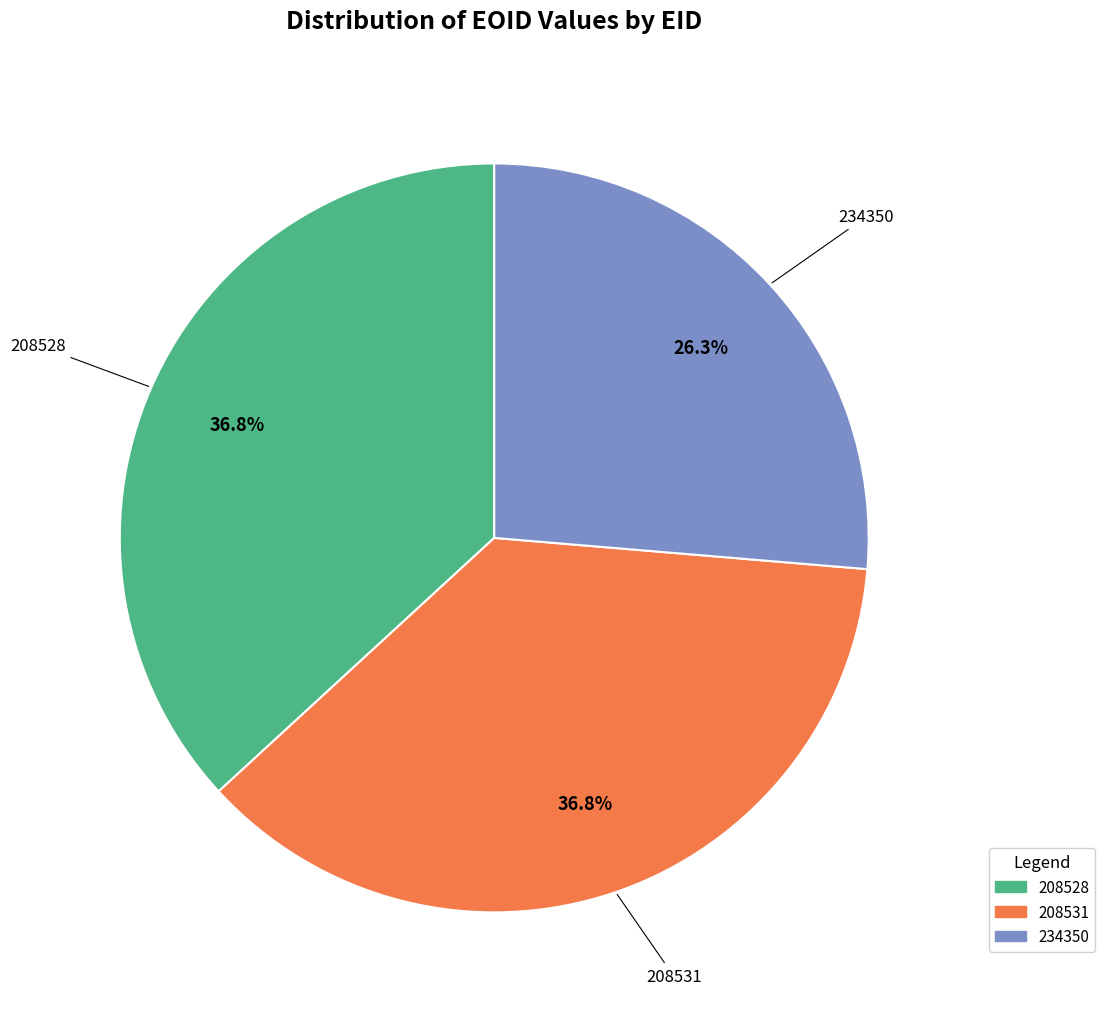

Combined, do 208528 and 208531 account for over 50%?

Yes